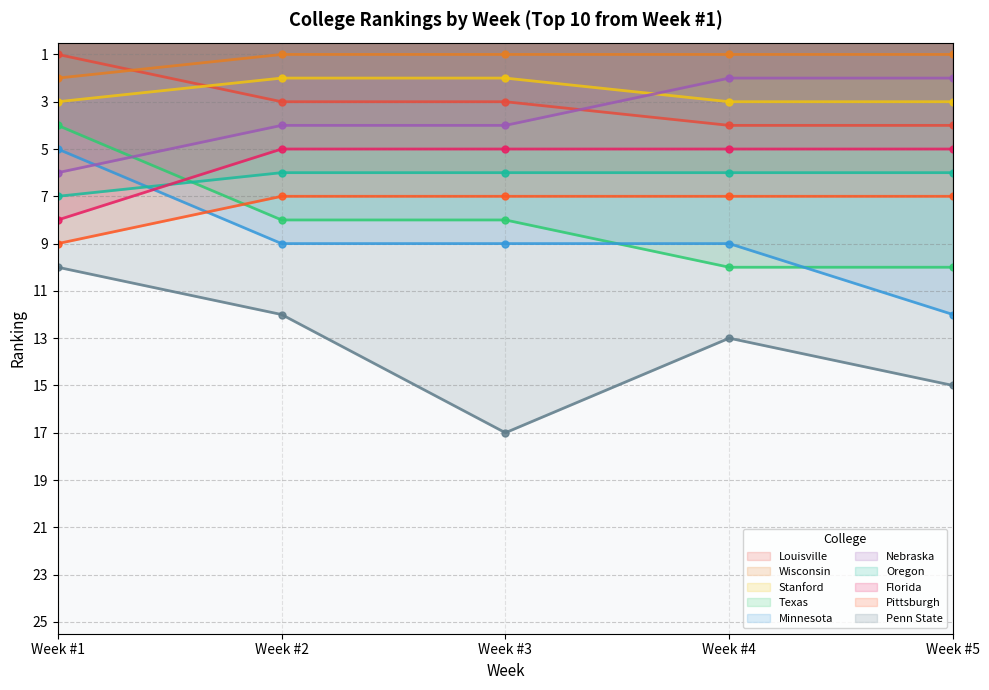

How many series are shown in this chart?

10